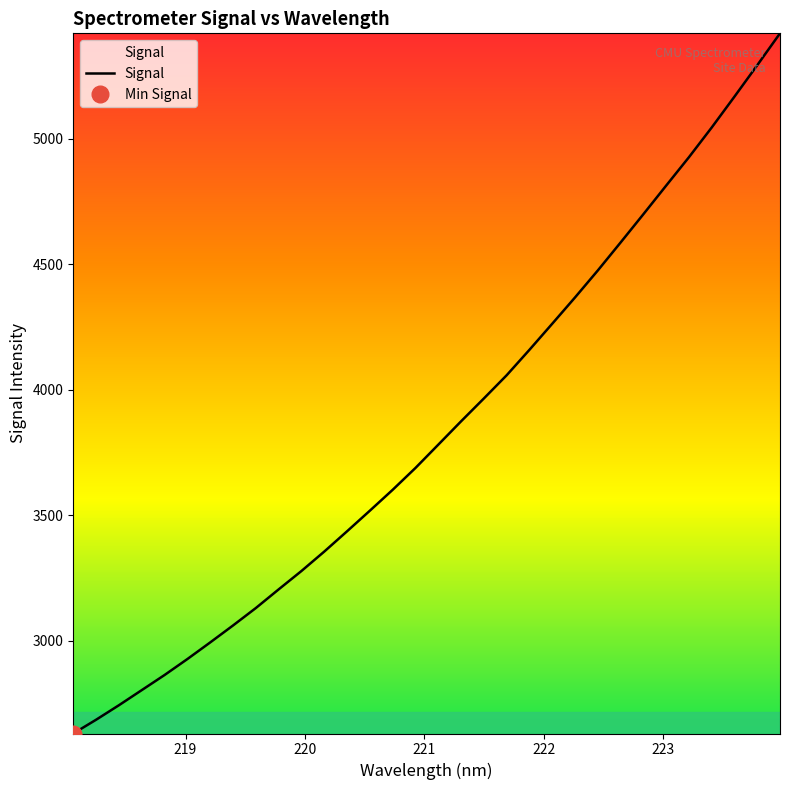

What is the average value?

3838.3